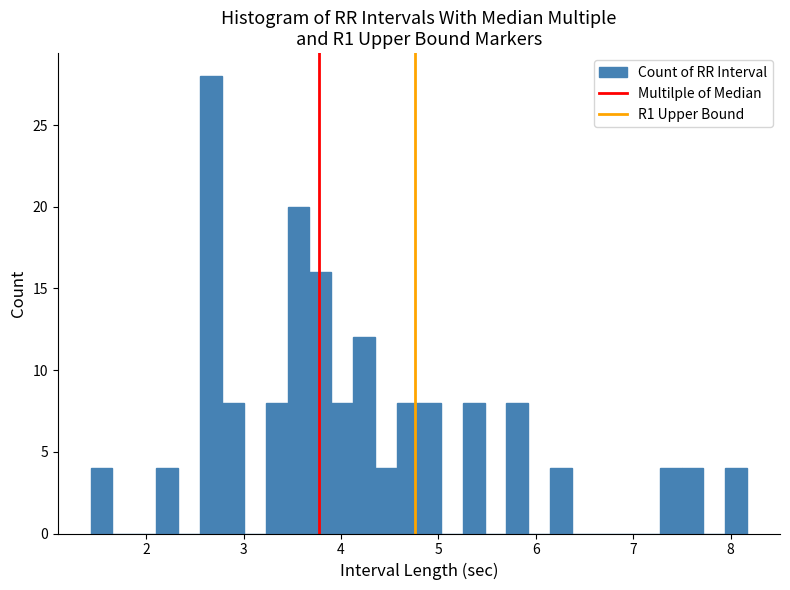

Read against the x-axis, roughly where is the centre of the tallest bar?

2.7